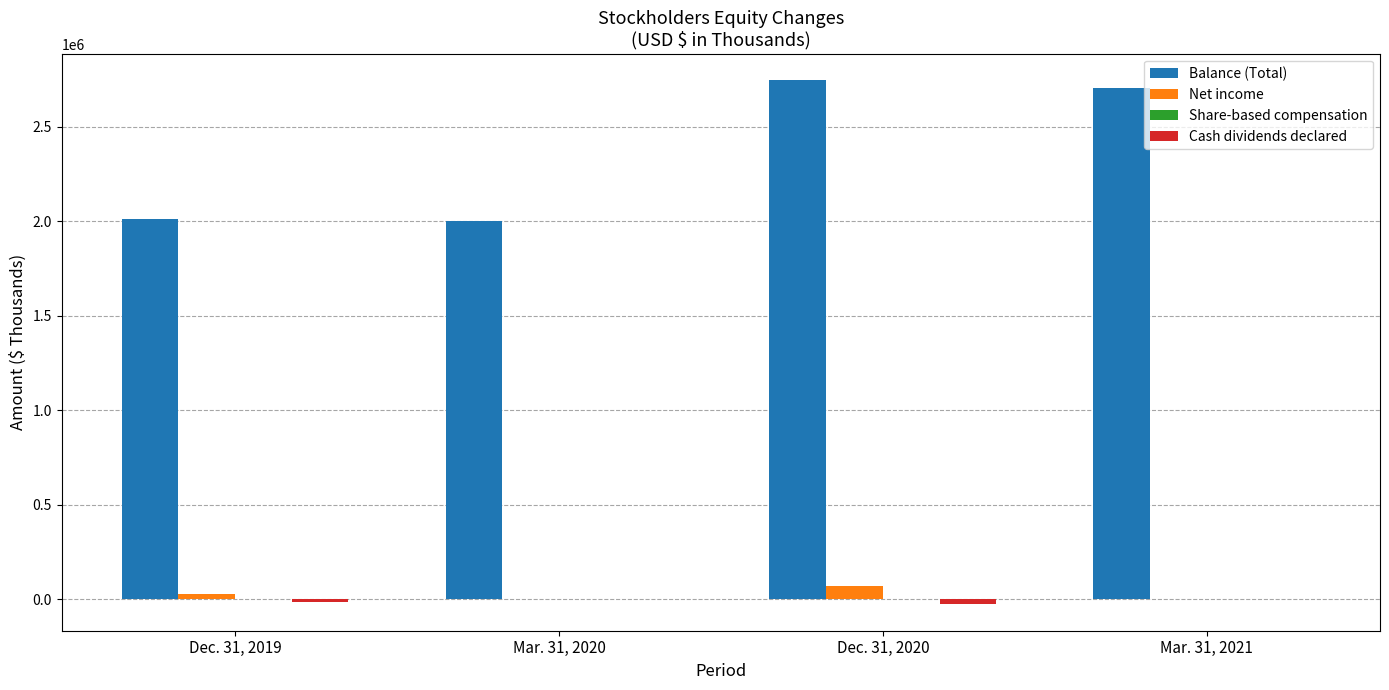

What is the greatest value displayed?

2746649